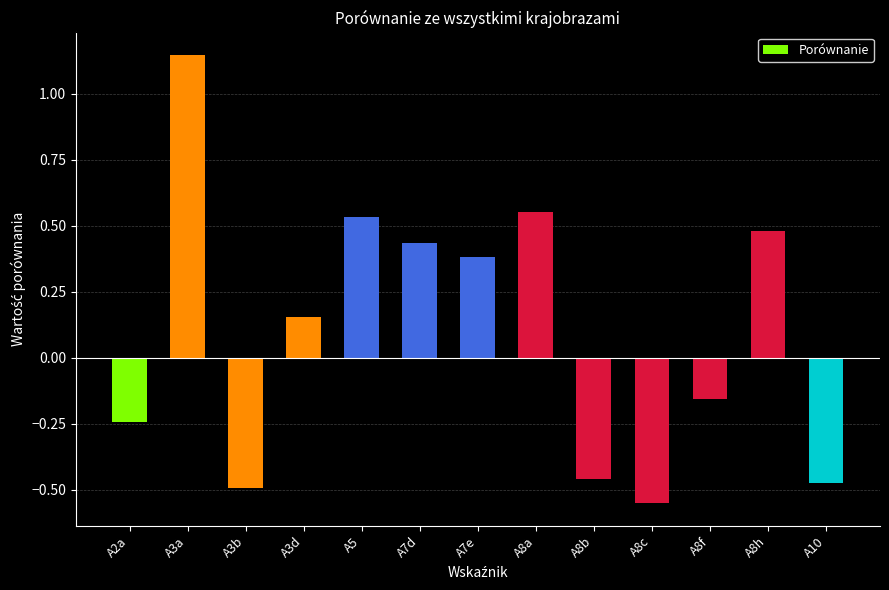

What position from the left is A8h?

12